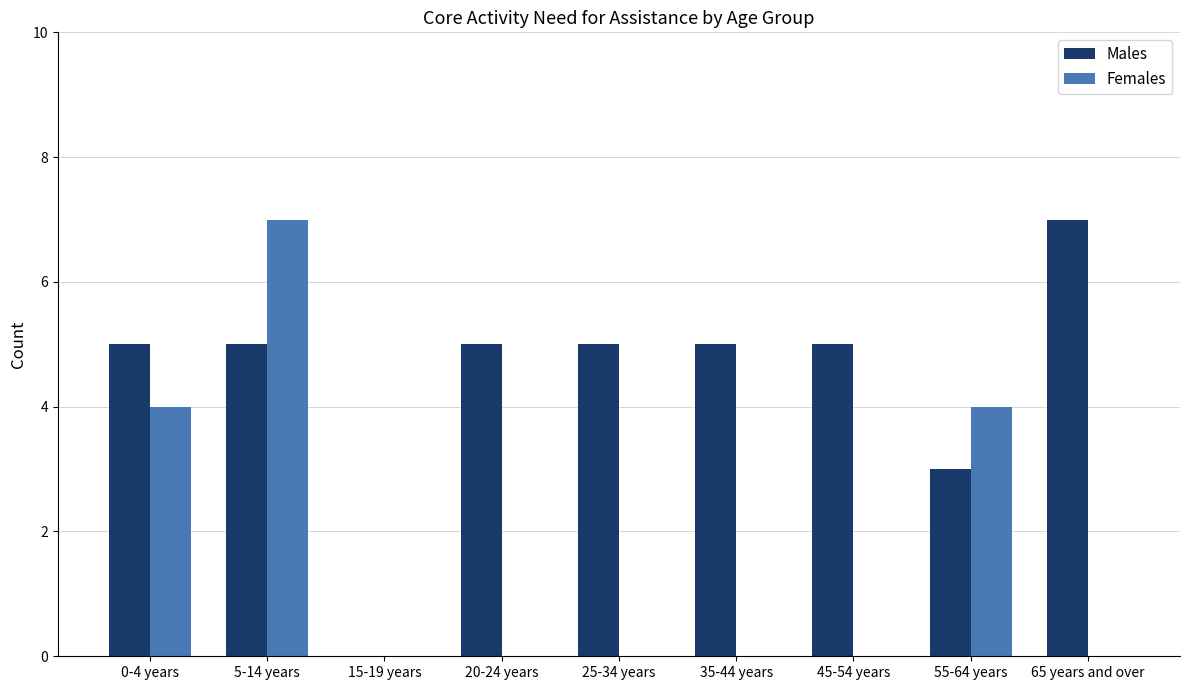

Reading right to left, transcribe all the data shown in this chart.

Males: 65 years and over=7	55-64 years=3	45-54 years=5	35-44 years=5	25-34 years=5	20-24 years=5	15-19 years=0	5-14 years=5	0-4 years=5
Females: 65 years and over=0	55-64 years=4	45-54 years=0	35-44 years=0	25-34 years=0	20-24 years=0	15-19 years=0	5-14 years=7	0-4 years=4